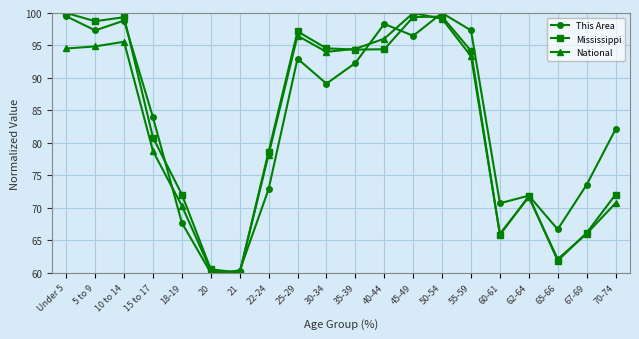

What is the average value of the This Area series?

83.6